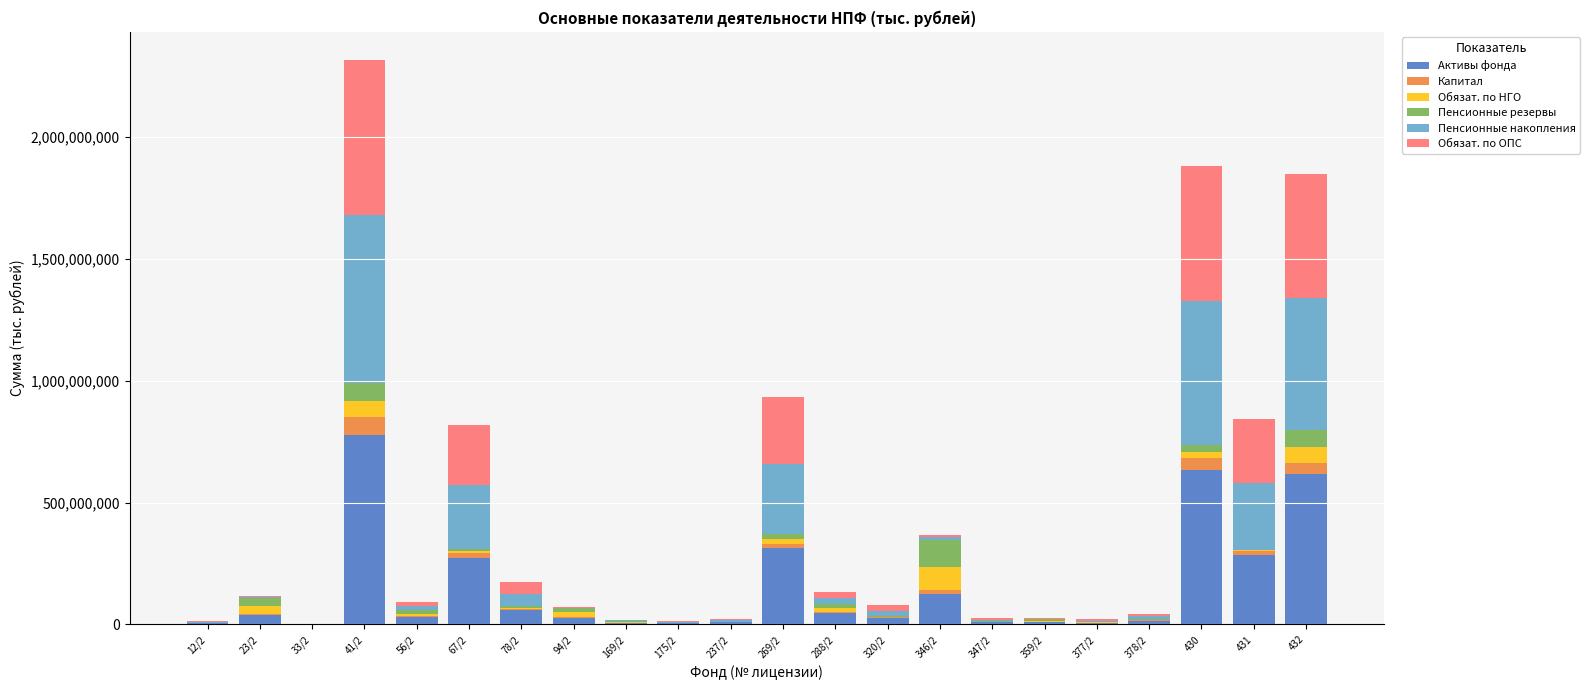

At which label is Активы фонда closest to 388217461?

269/2